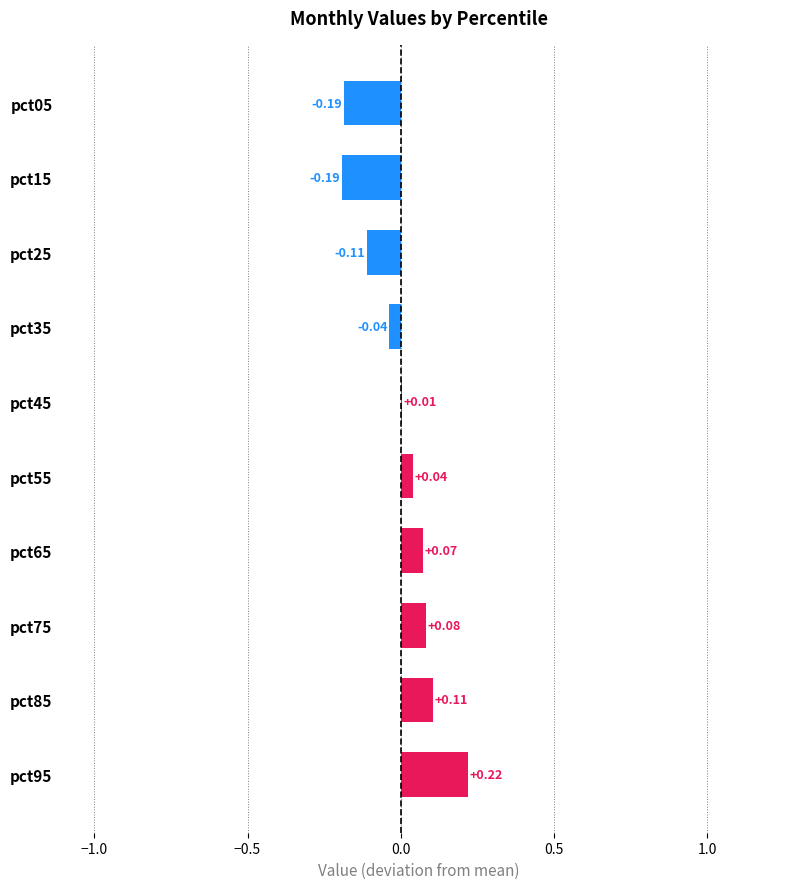

Are the bars horizontal?

Yes